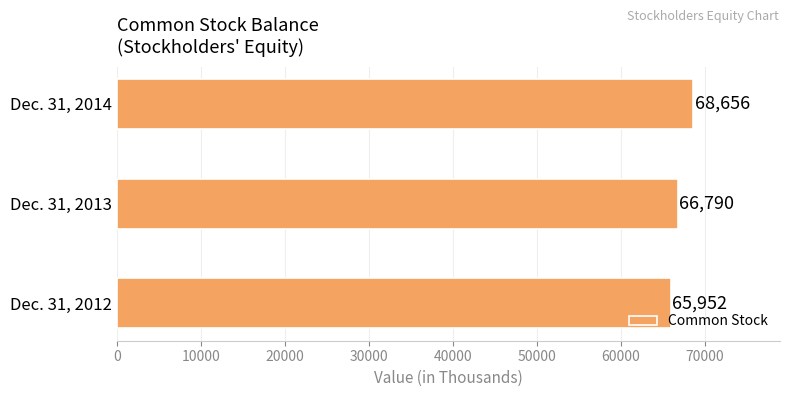

The chart shows a value of 105152 at Dec. 31, 2013. True or false?

False